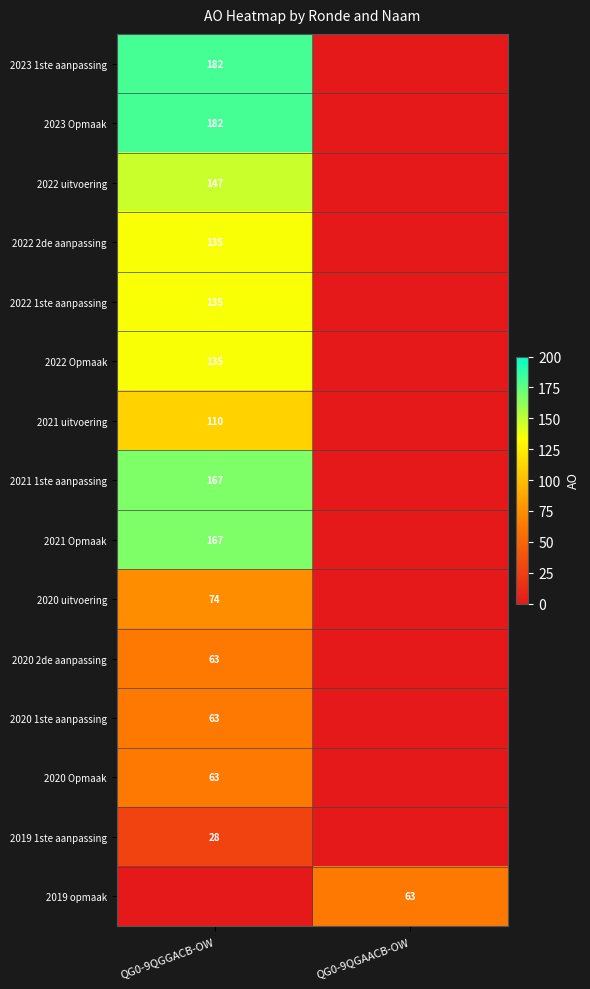

Is it true that 2019 1ste aanpassing equals 40 at QG0-9QGGACB-OW?

False